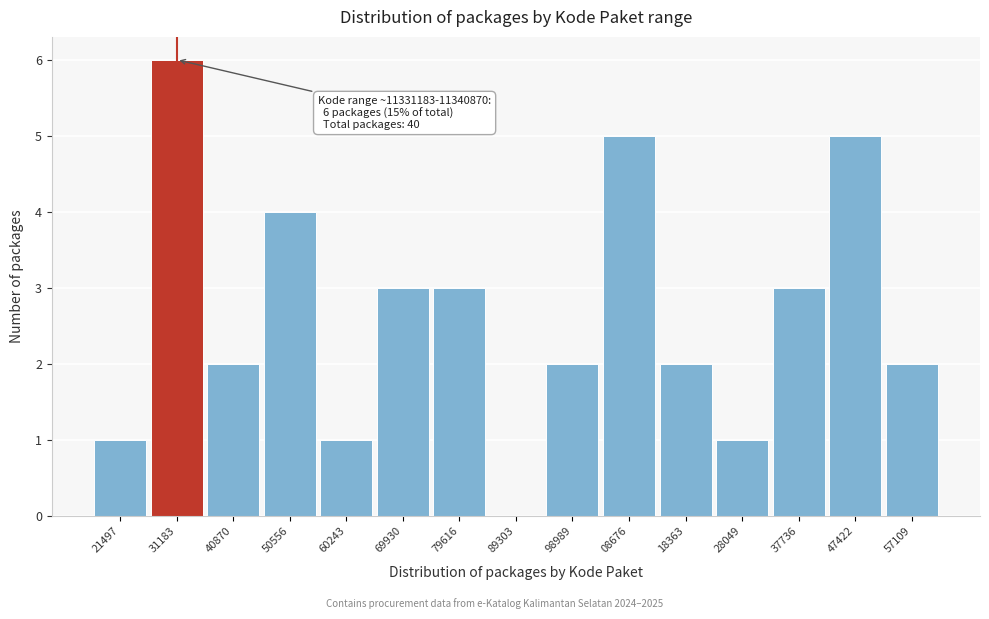

Reading right to left, transcribe all the data shown in this chart.

57109=2	47422=5	37736=3	28049=1	18363=2	08676=5	98989=2	89303=0	79616=3	69930=3	60243=1	50556=4	40870=2	31183=6	21497=1